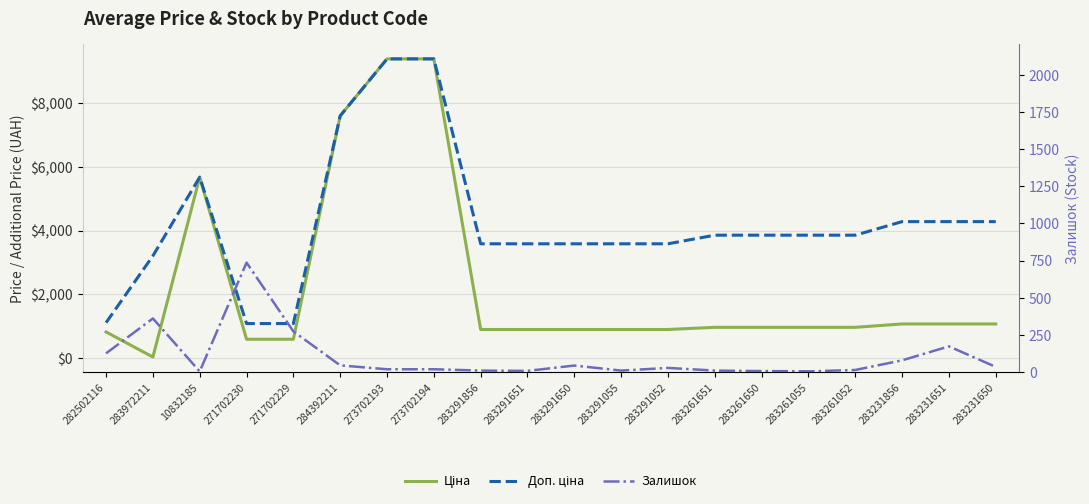

At which category is the sum across all series the highest?

273702193